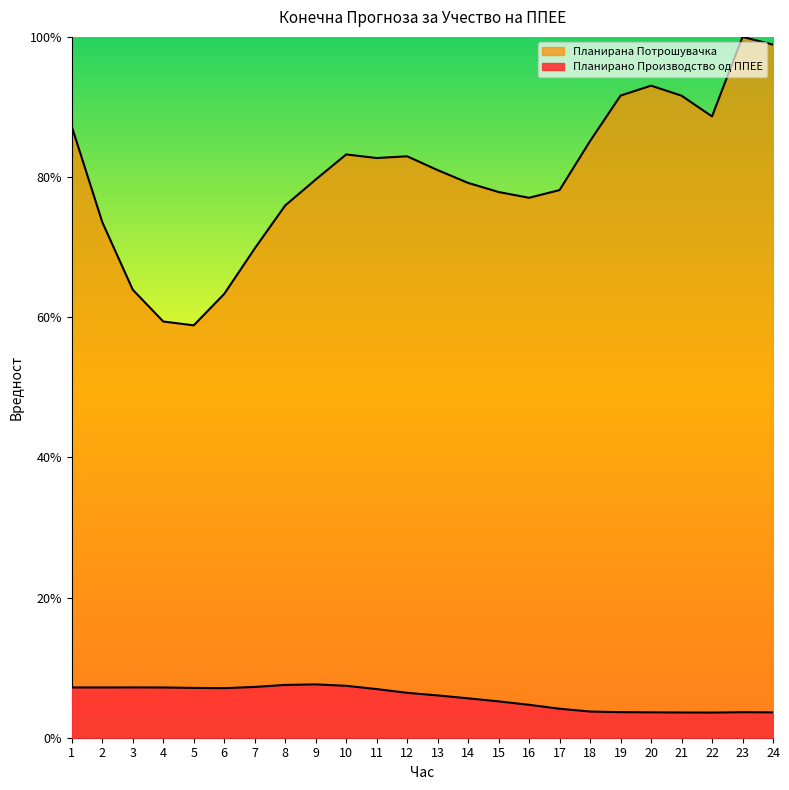

The Планирана Потрошувачка series shows 58.8 at 5. True or false?

True